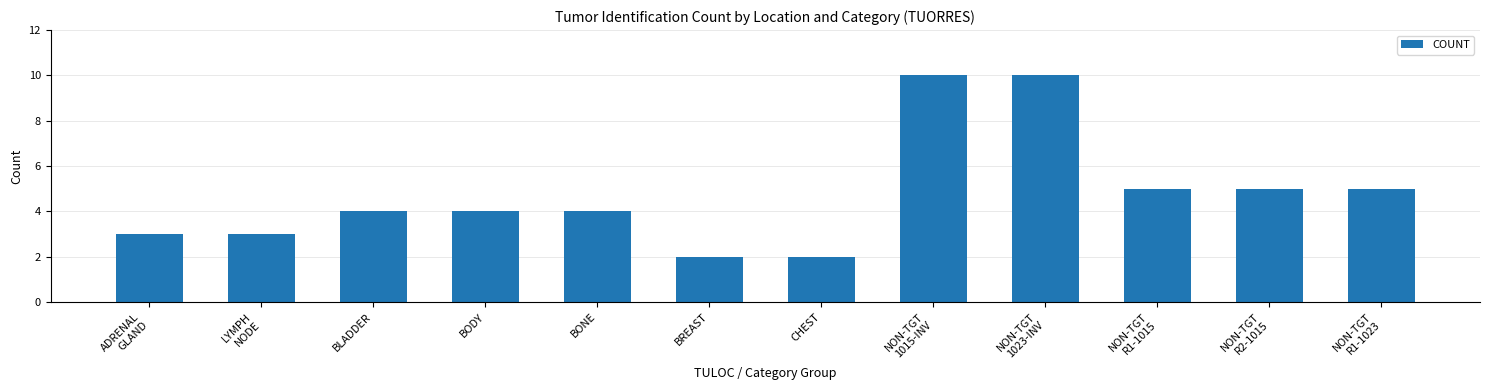

What is the difference between the values at NON-TGT
1015-INV and BODY?

6